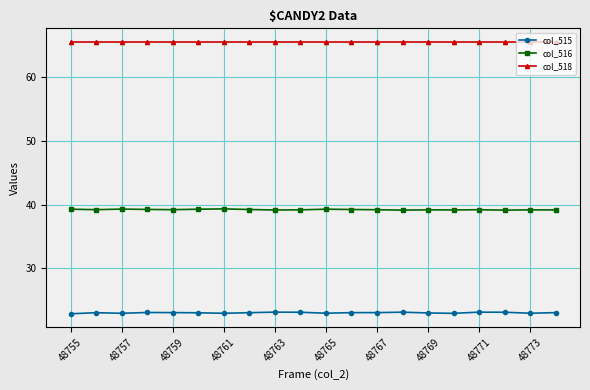

True or false: col_518 and col_516 cross at least once.

False